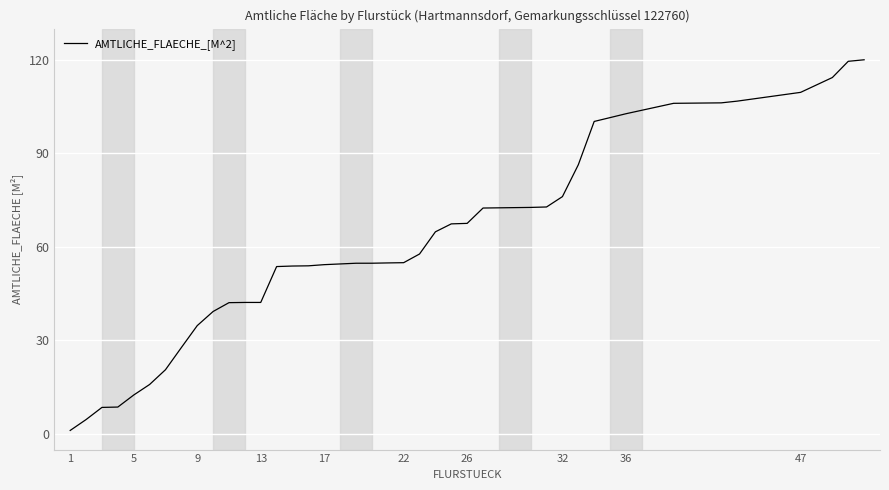

What is the greatest value displayed?

120.0